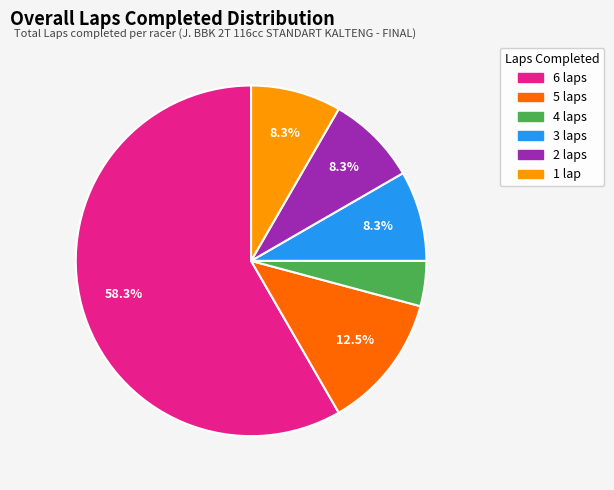

Do 1 lap and 4 laps together represent more than half of the pie?

No